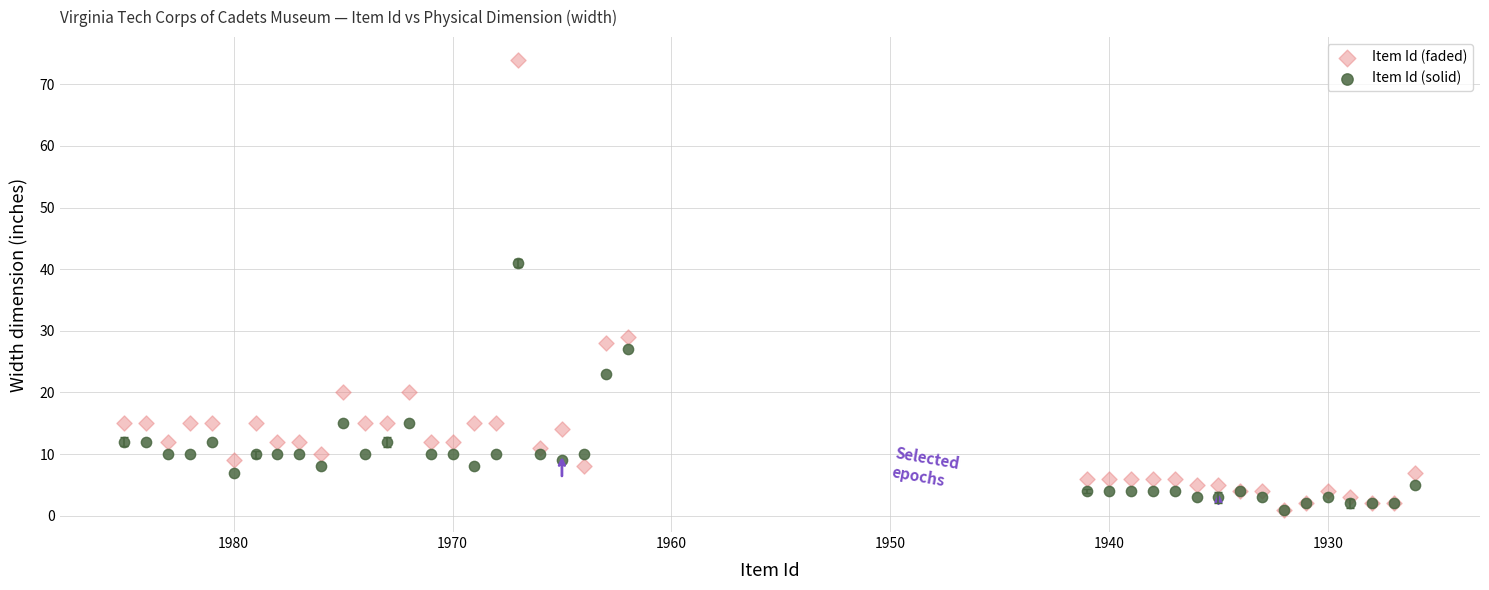

In the Item Id (faded) series, what Y value is closest to 37?

29